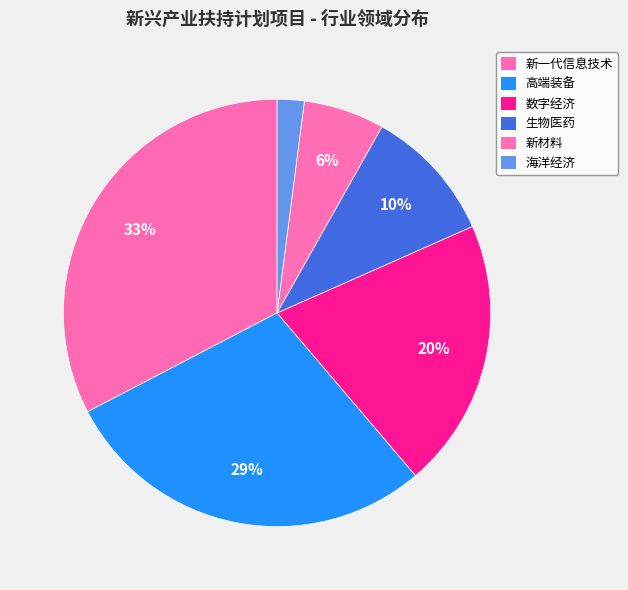

Do 数字经济 and 新材料 together represent more than half of the pie?

No